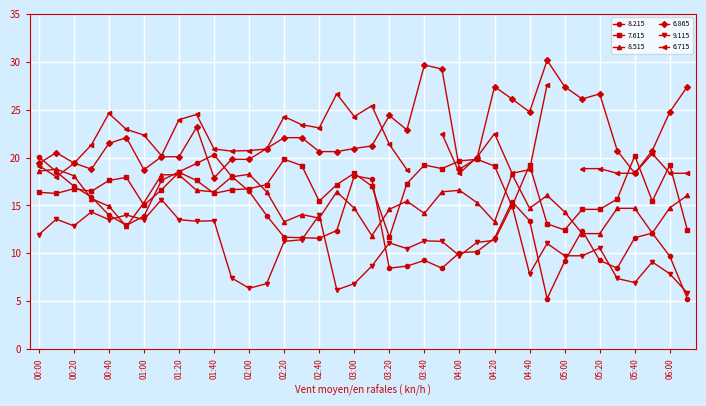

What is the difference between the maximum and minimum values in the 8.215 series?

15.0